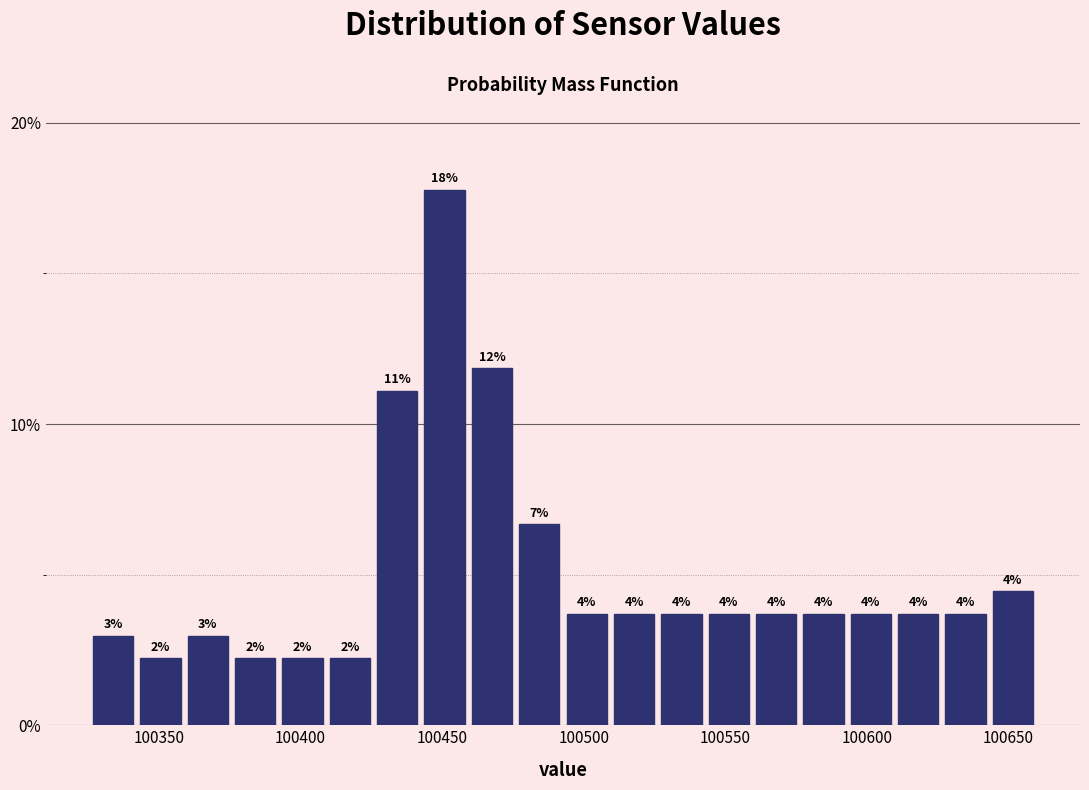

Around what value on the x-axis is the tallest bar? Give the approximate position of its centre, as read against the axis.

100450